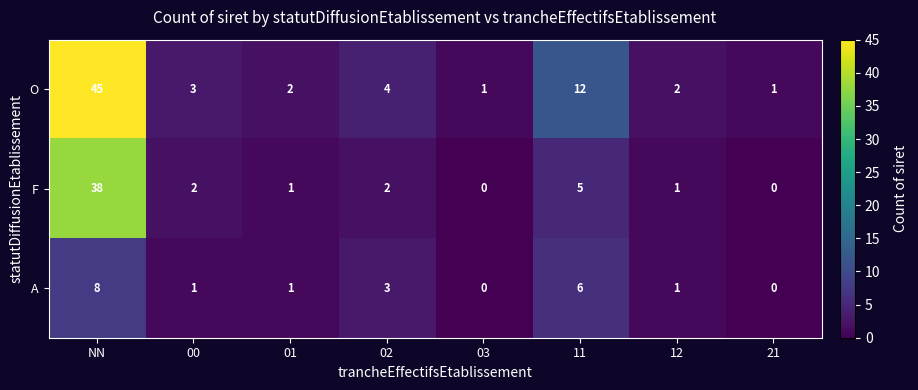

What is the sum of all O values?

70